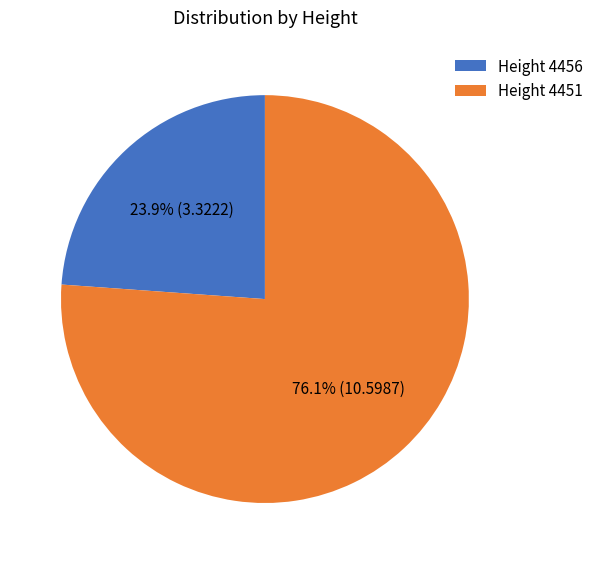

Is the sum of Height 4451 and Height 4456 greater than half?

Yes